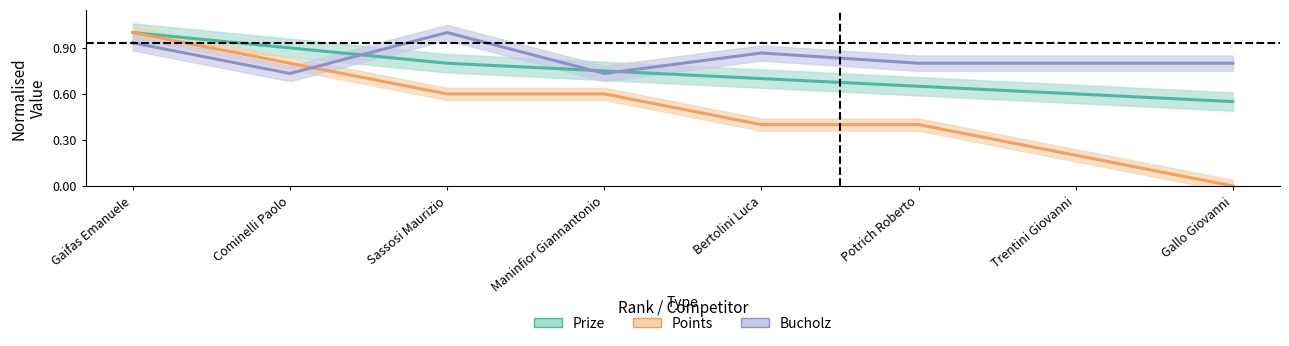

The Points series shows 0.4 at Potrich Roberto. True or false?

True